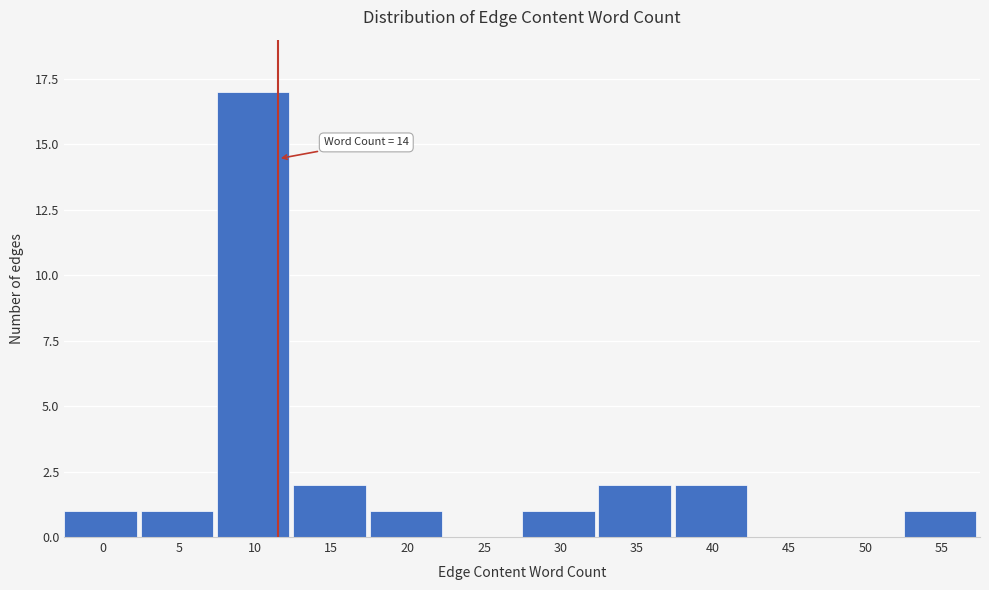

Reading right to left, list all the values displayed in this chart.

55=1	50=0	45=0	40=2	35=2	30=1	25=0	20=1	15=2	10=17	5=1	0=1